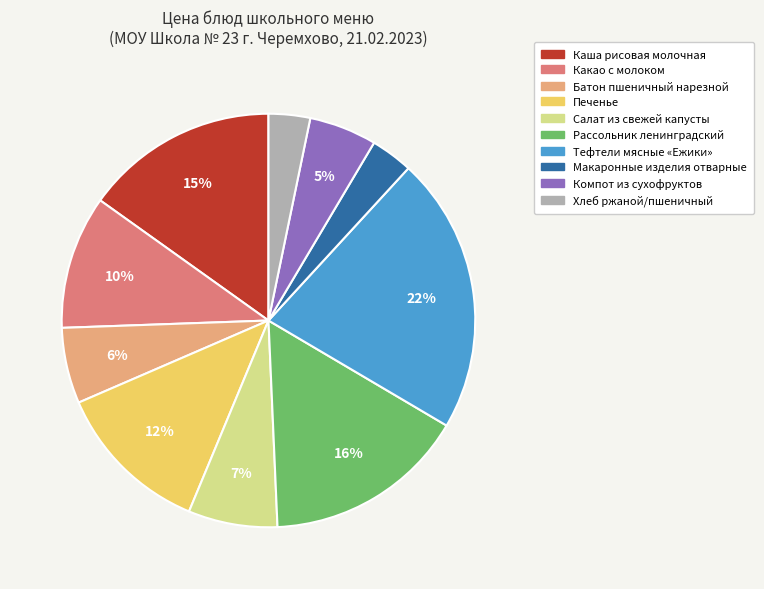

Is there any slice that represents more than half of the pie?

No